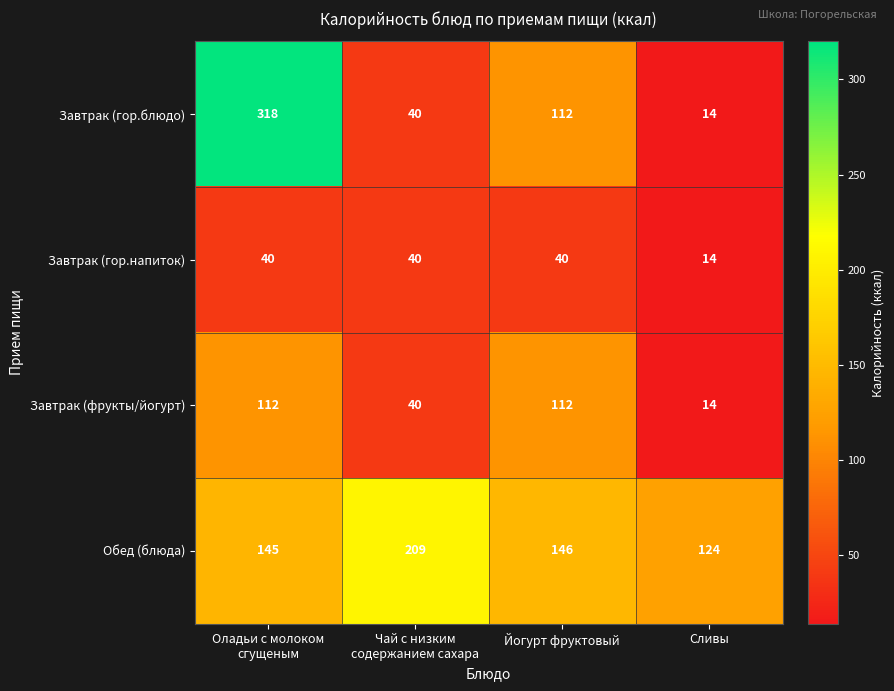

What is the difference between the second highest and second lowest values in the Завтрак (гор.блюдо) series?

72